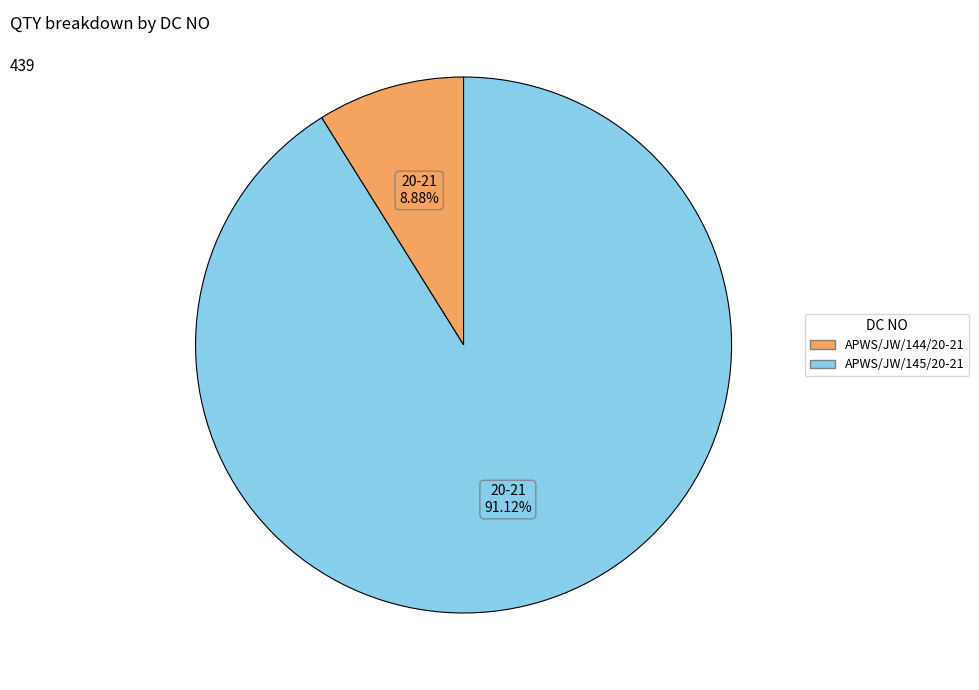

Does any single category account for the majority?

Yes